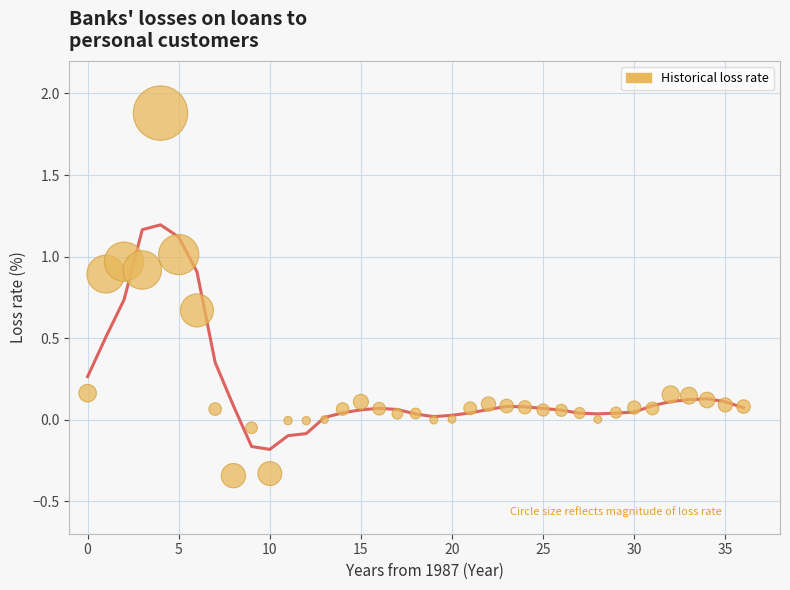

What is the range of Y values (max minus min)?

2.2